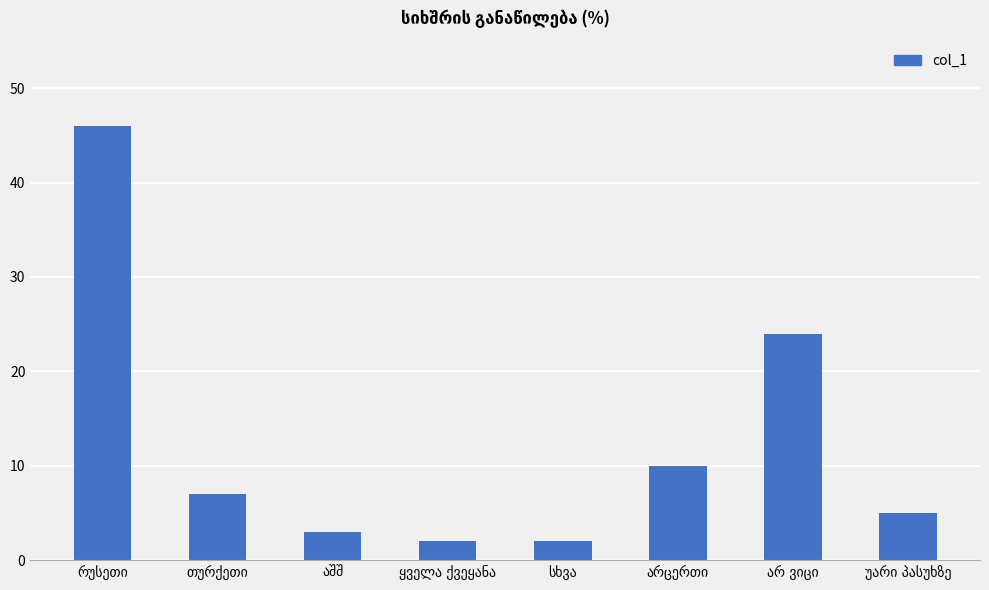

What is the average value?

12